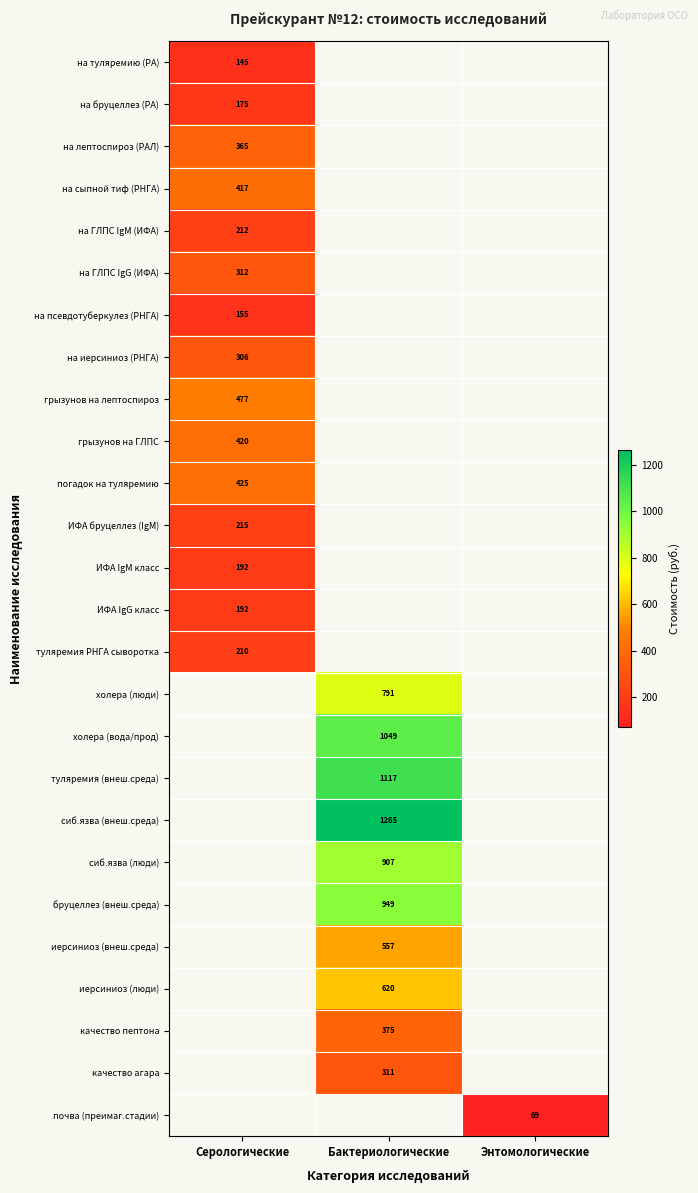

How many distinct data groups are displayed?

26